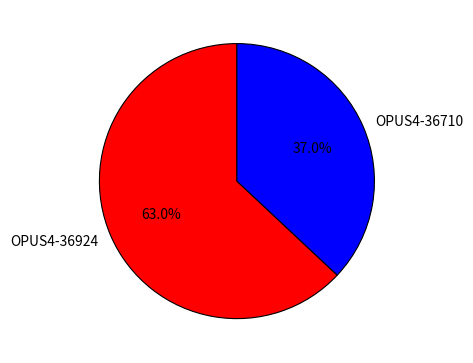

Does OPUS4-36710 represent more than half of the total?

No